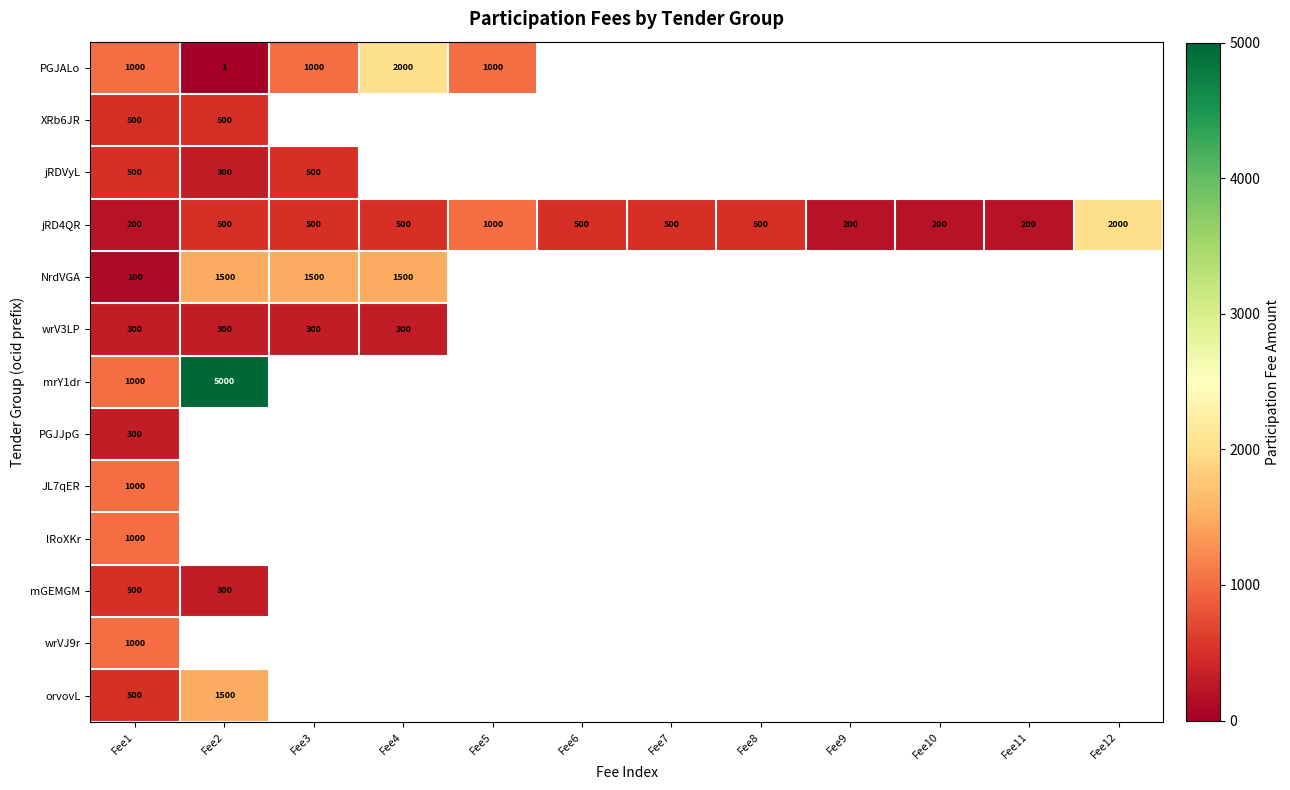

Between Fee11 and Fee9, which is larger?

Fee9